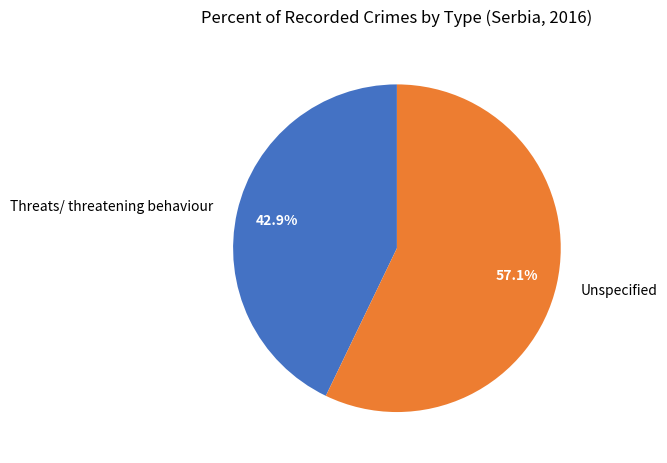

Which category has the smallest portion of the pie?

Threats/ threatening behaviour